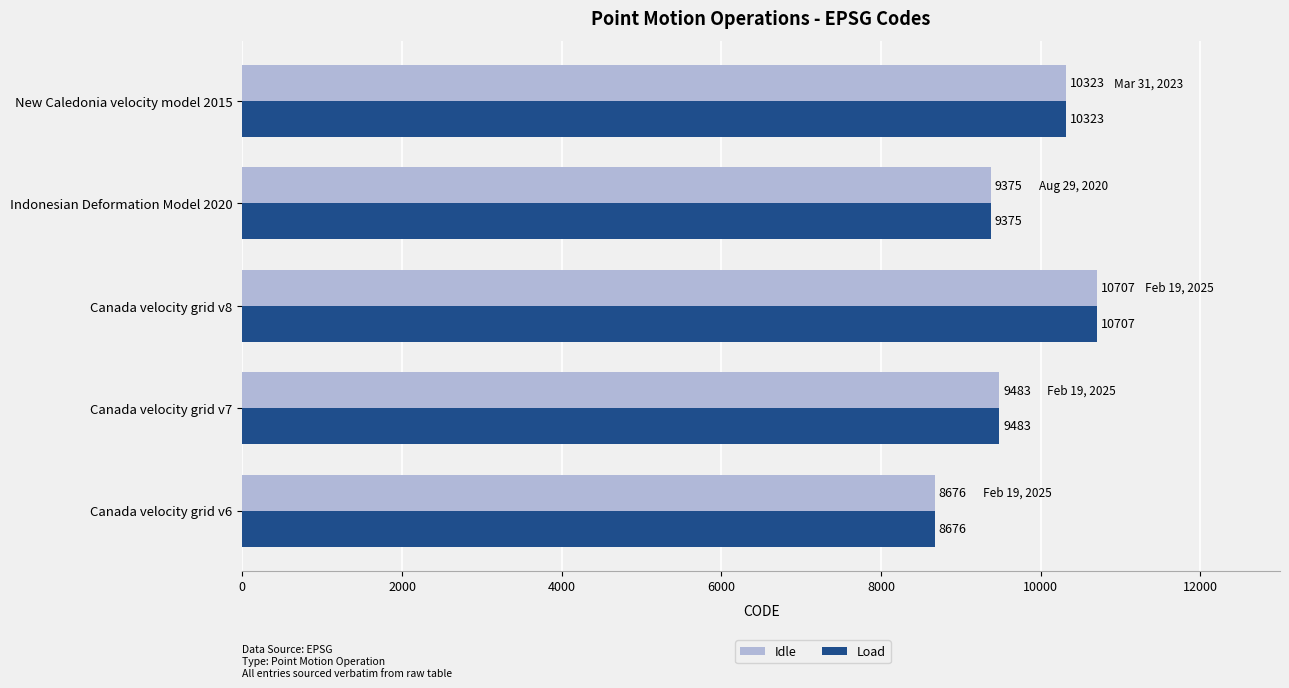

What is the approximate value of Idle at Canada velocity grid v7?

9483